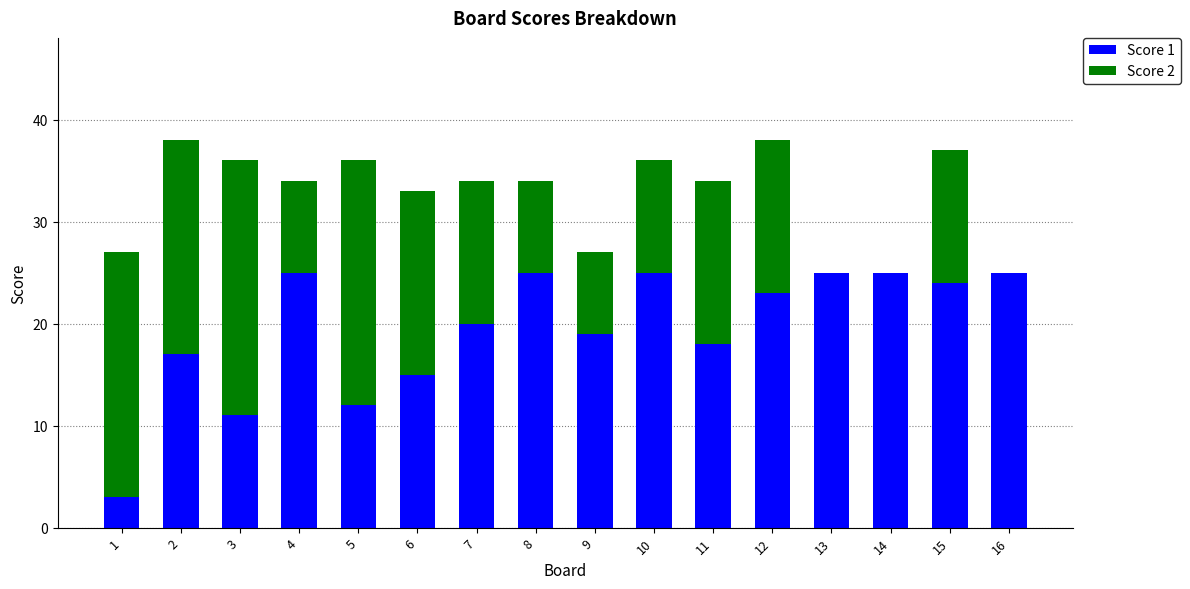

What is the total value across all series at 4?

34